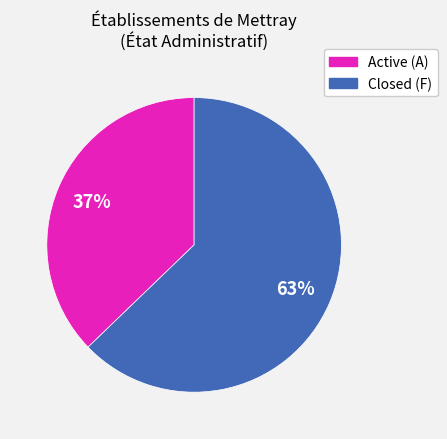

To the nearest percent, what is the average slice percentage?

50%